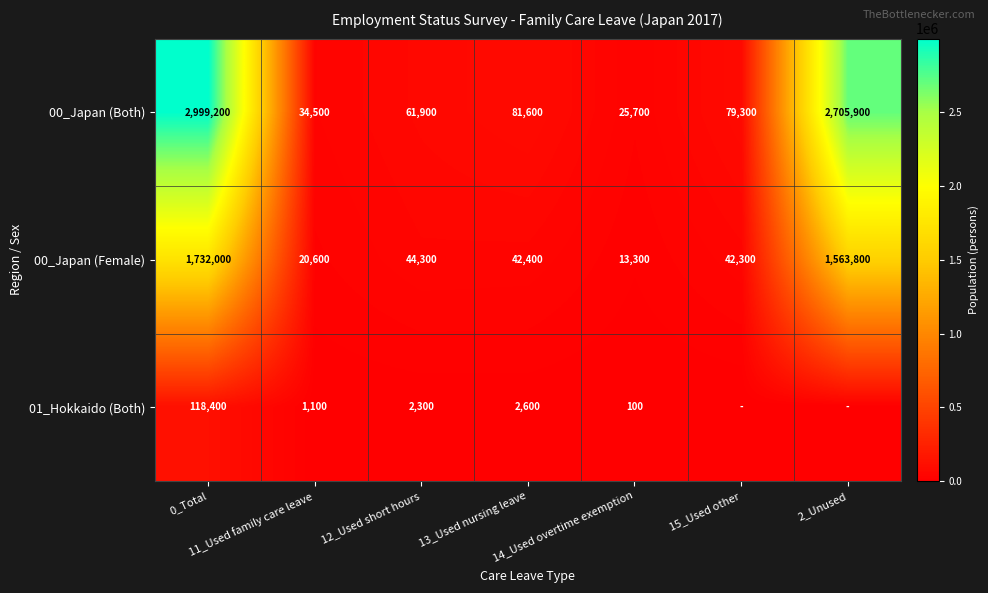

The 01_Hokkaido (Both) series shows 1313 at 13_Used nursing leave. True or false?

False